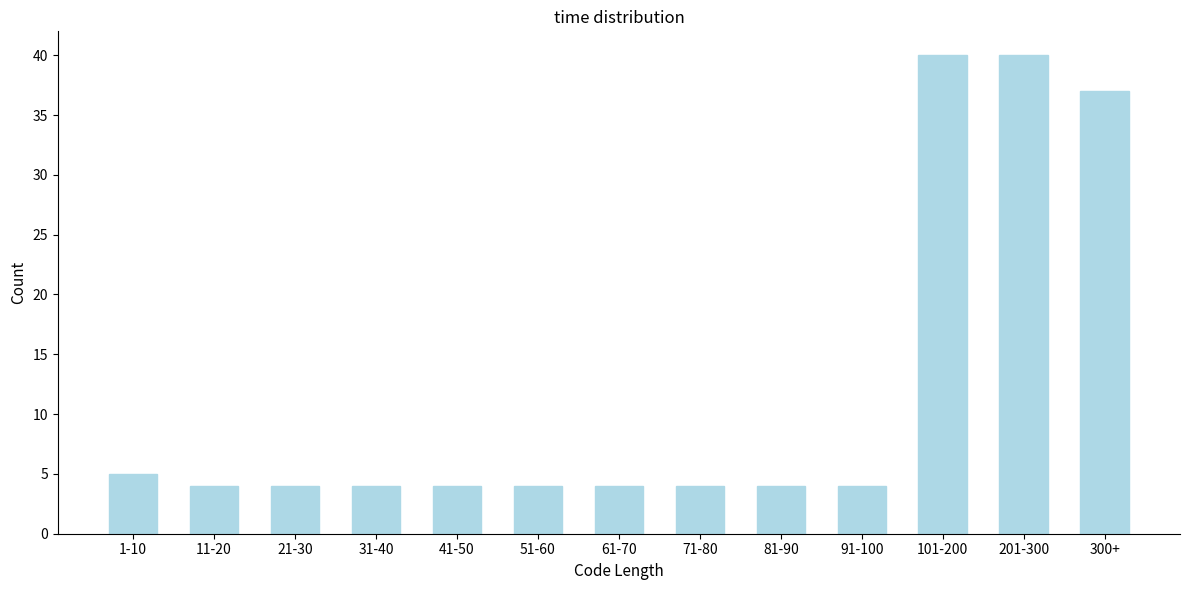

Reading left to right, extract all data points from this chart.

5	4	4	4	4	4	4	4	4	4	40	40	37